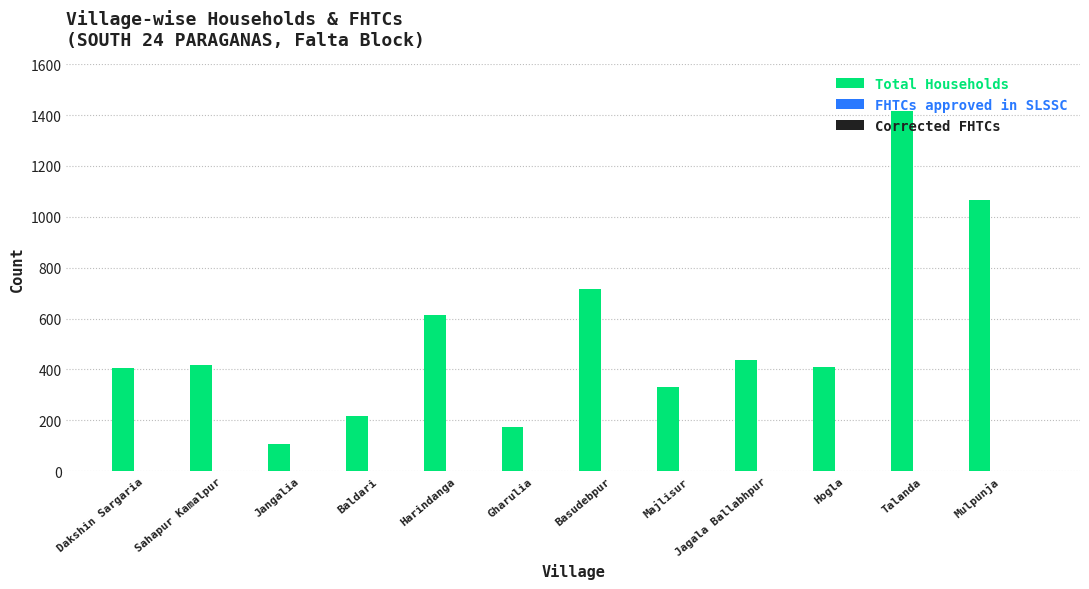

What is the sum of all values?

6308